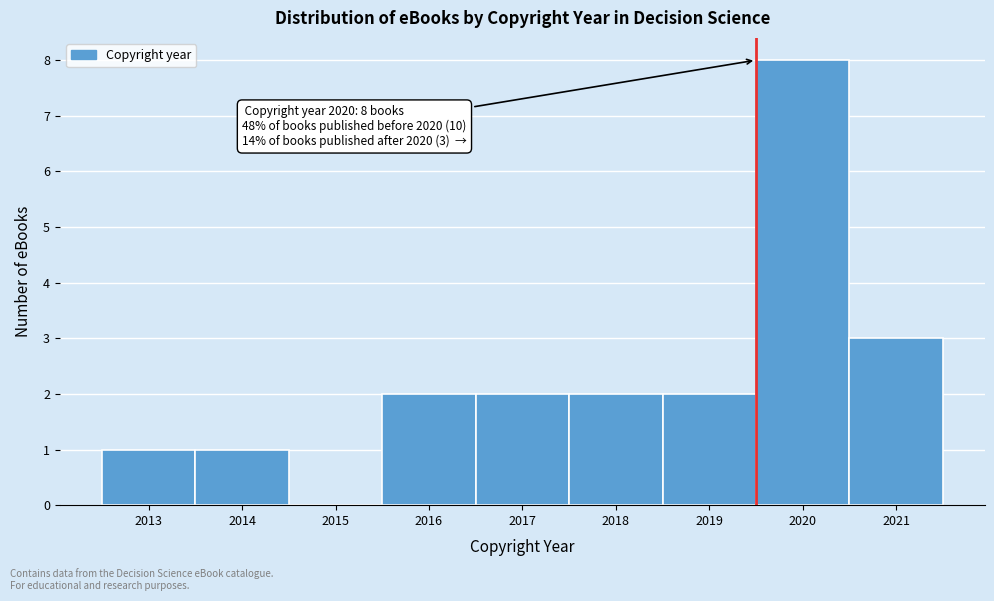

Reading right to left, what are all the values shown in this chart?

2021=3	2020=8	2019=2	2018=2	2017=2	2016=2	2015=0	2014=1	2013=1